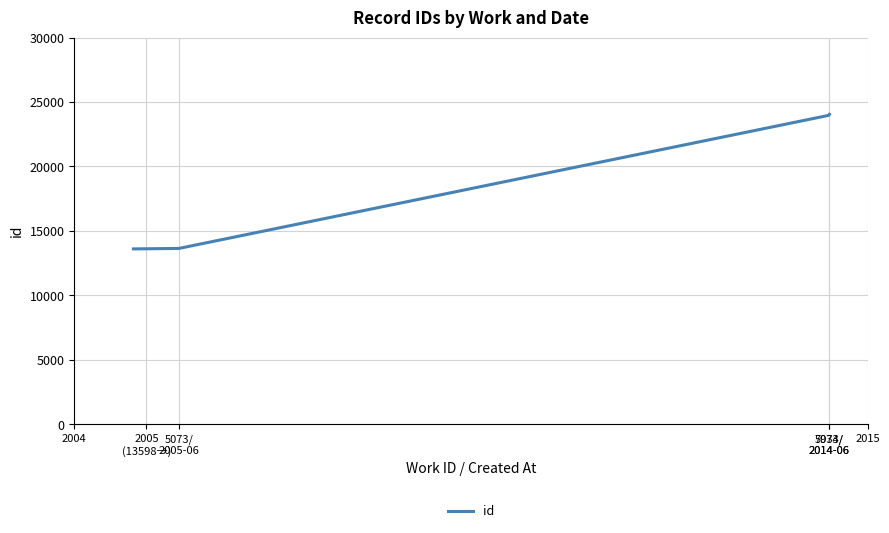

What is the greatest value displayed?

24044